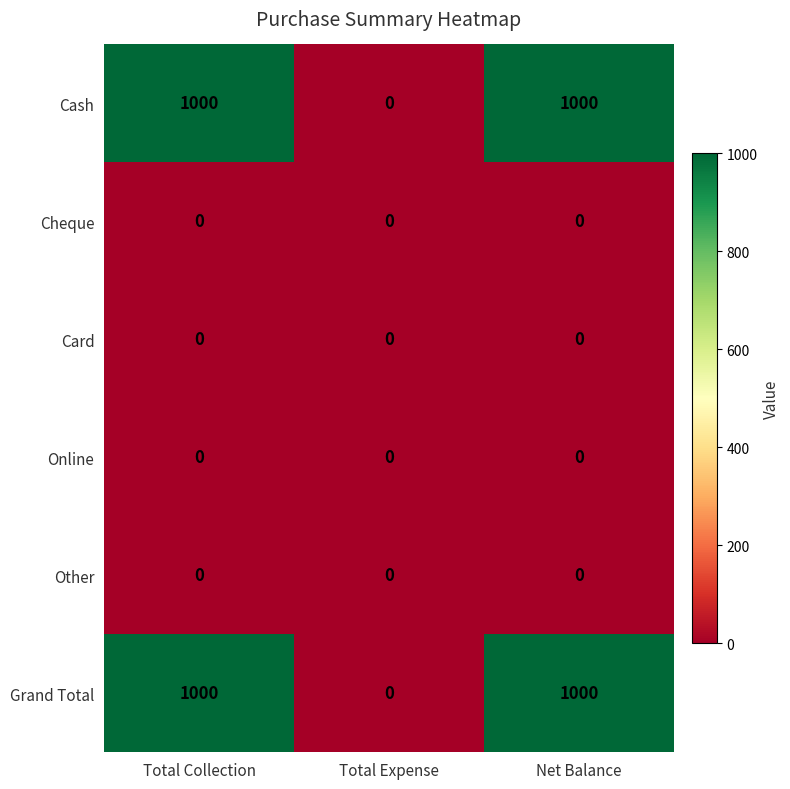

Is the value of Card at Total Collection greater than the value of Cash at Net Balance?

No